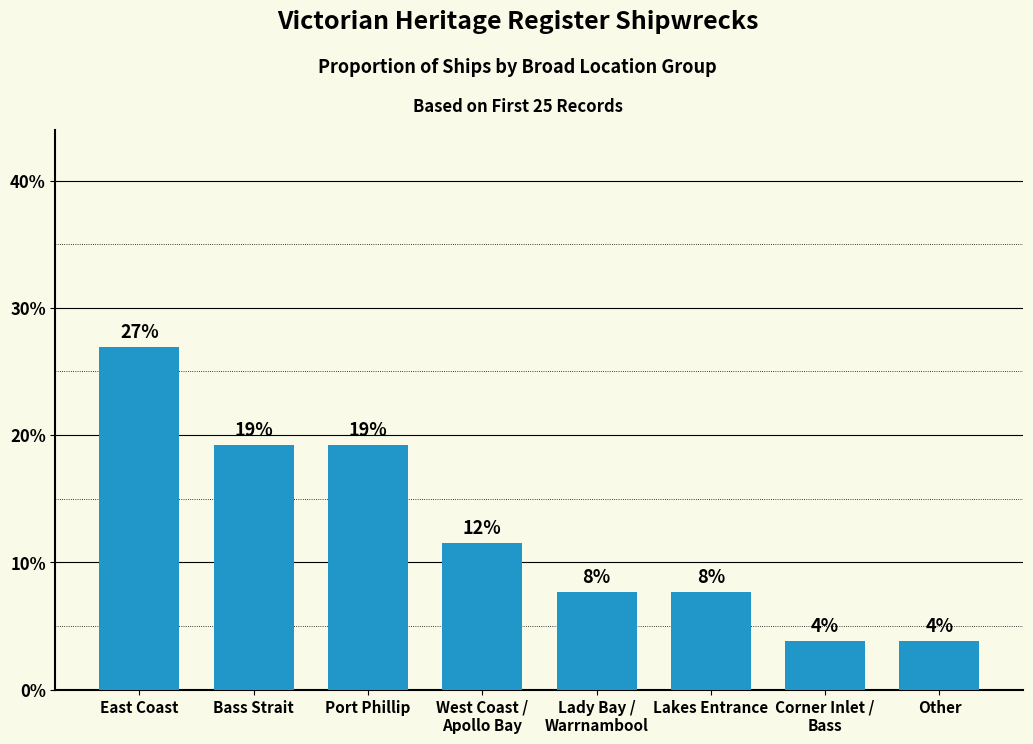

How many bars are there in total?

8